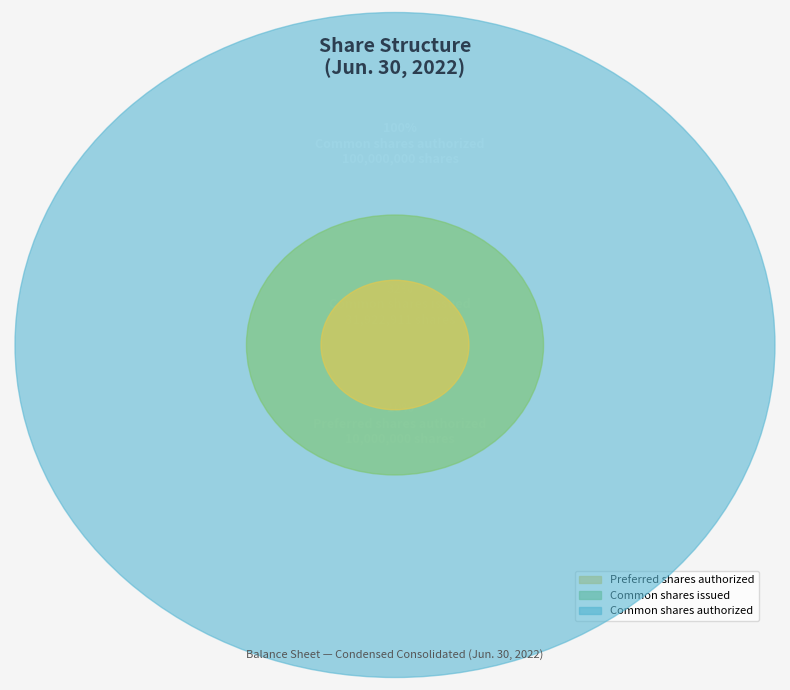

Is there a majority slice in this chart?

Yes